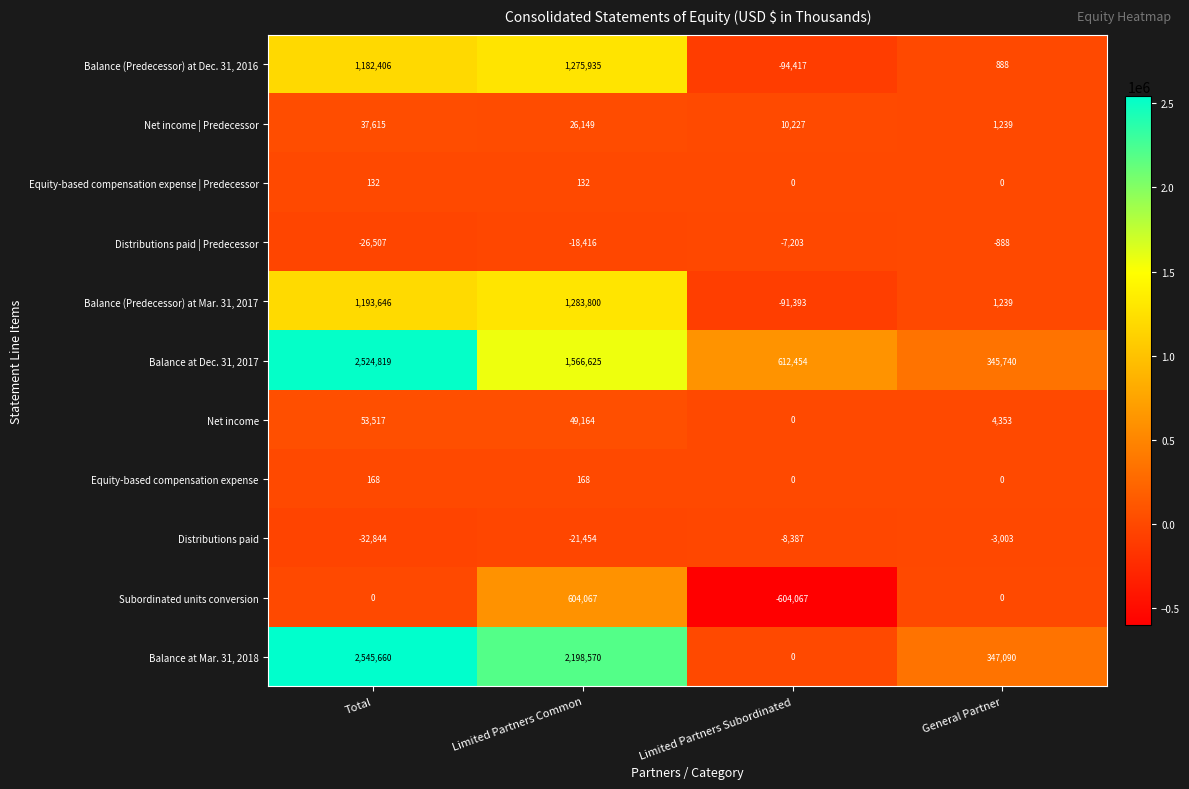

At how many categories does at least one series exceed 23804?

4